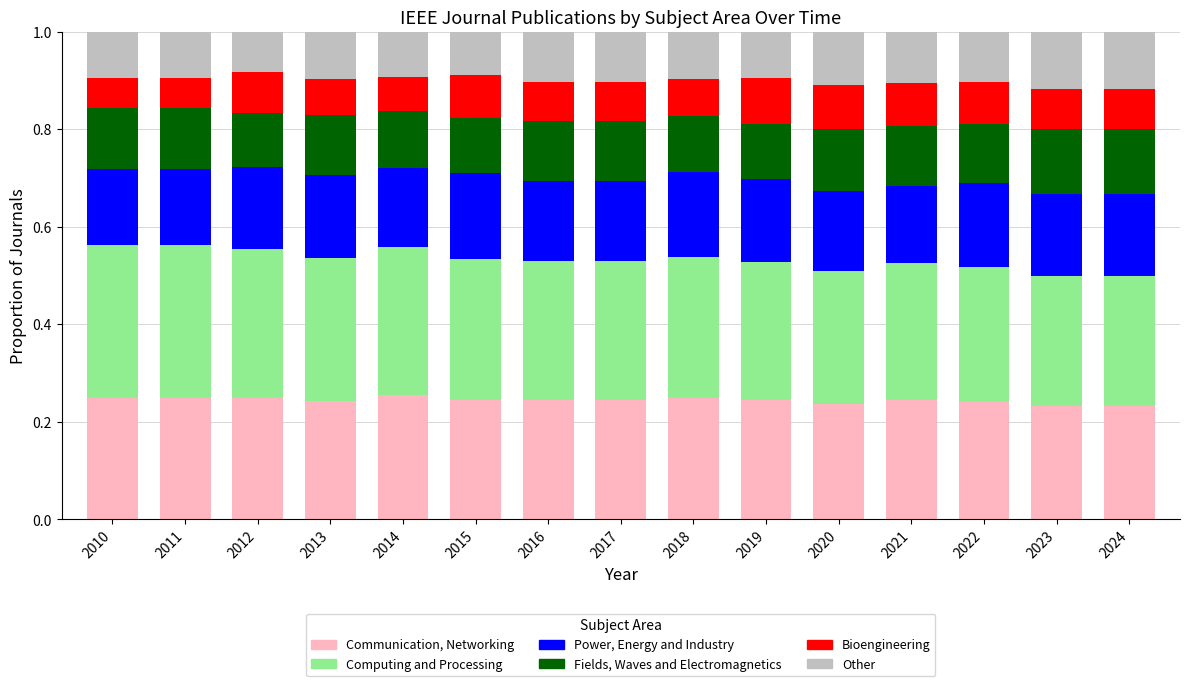

What is the total value across all series at 2023?

1.0